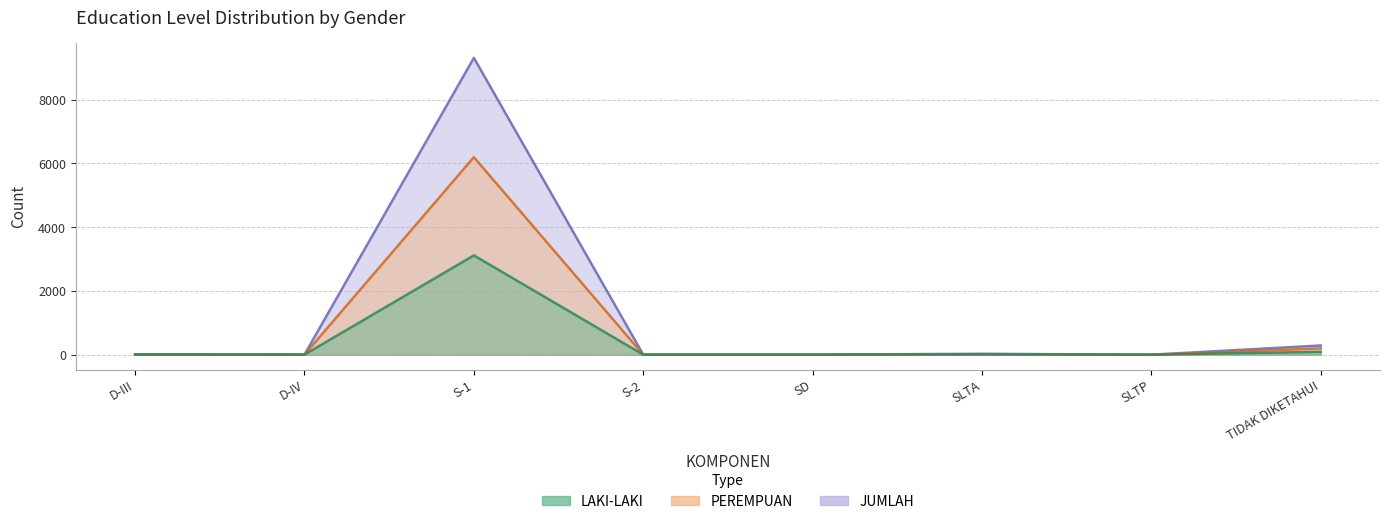

Reading left to right, transcribe all the data shown in this chart.

LAKI-LAKI: 7	3	3115	2	2	13	1	91
PEREMPUAN: 4	3	6195	2	2	16	0	199
JUMLAH: 11	6	9310	4	4	29	1	290